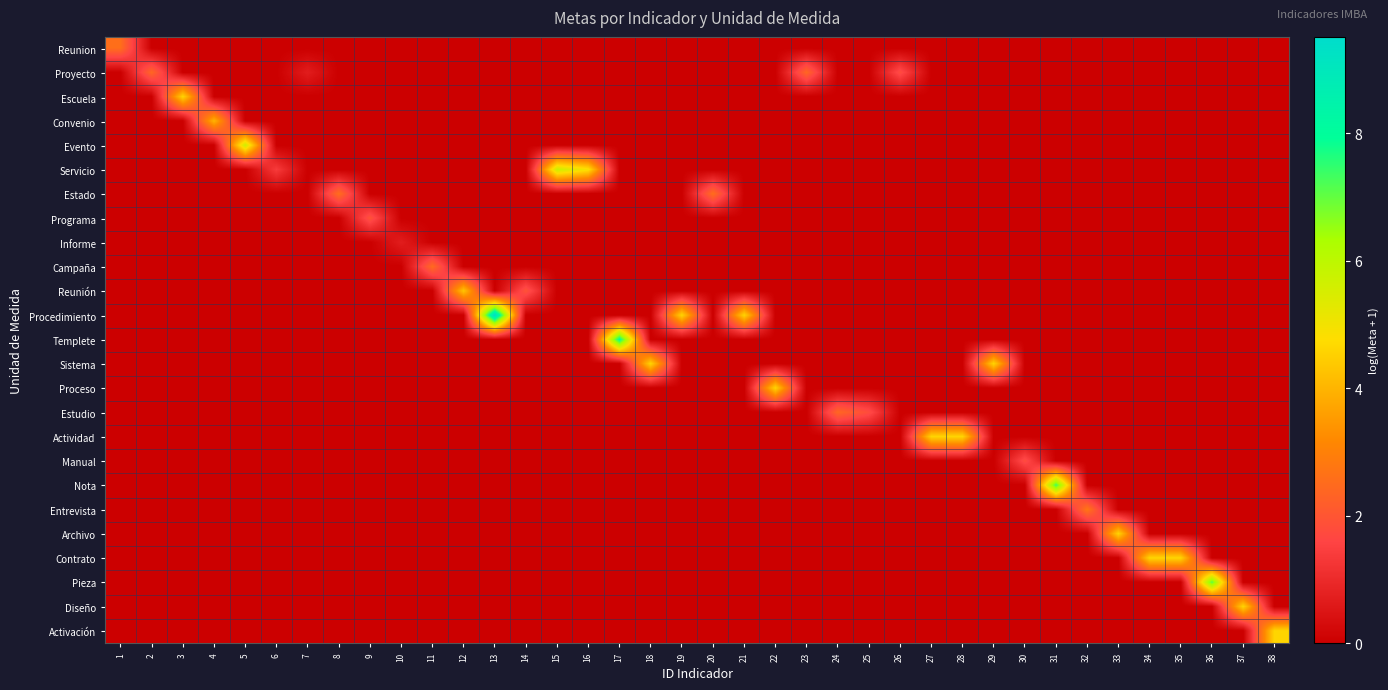

How many data points does each series have?

38